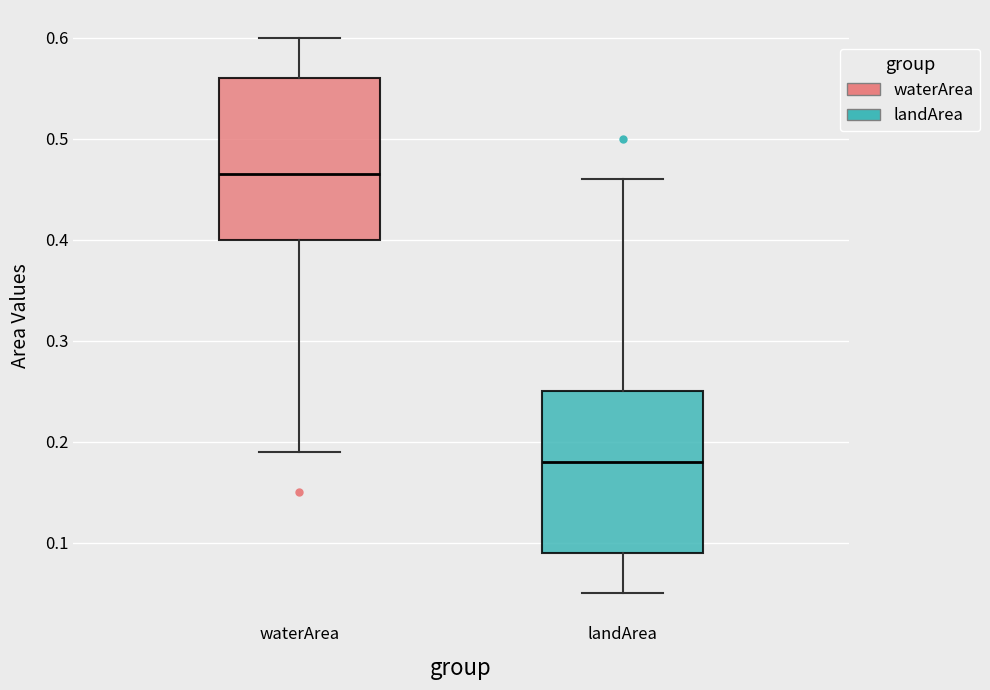

Reading left to right, read every box against the y-axis: the position of its median line, the range the box covers, and the ends of its whiskers. The values are not printed on the chart, so give them approximately, as read against the axis.

waterArea: median 0.47, box 0.40 to 0.56, whiskers 0.19 to 0.60
landArea: median 0.18, box 0.09 to 0.25, whiskers 0.05 to 0.46